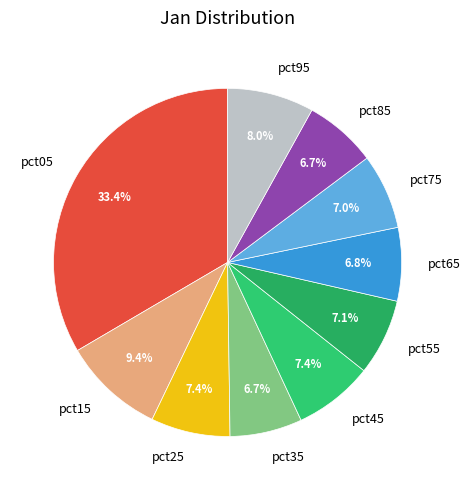

Which slice is the largest?

pct05